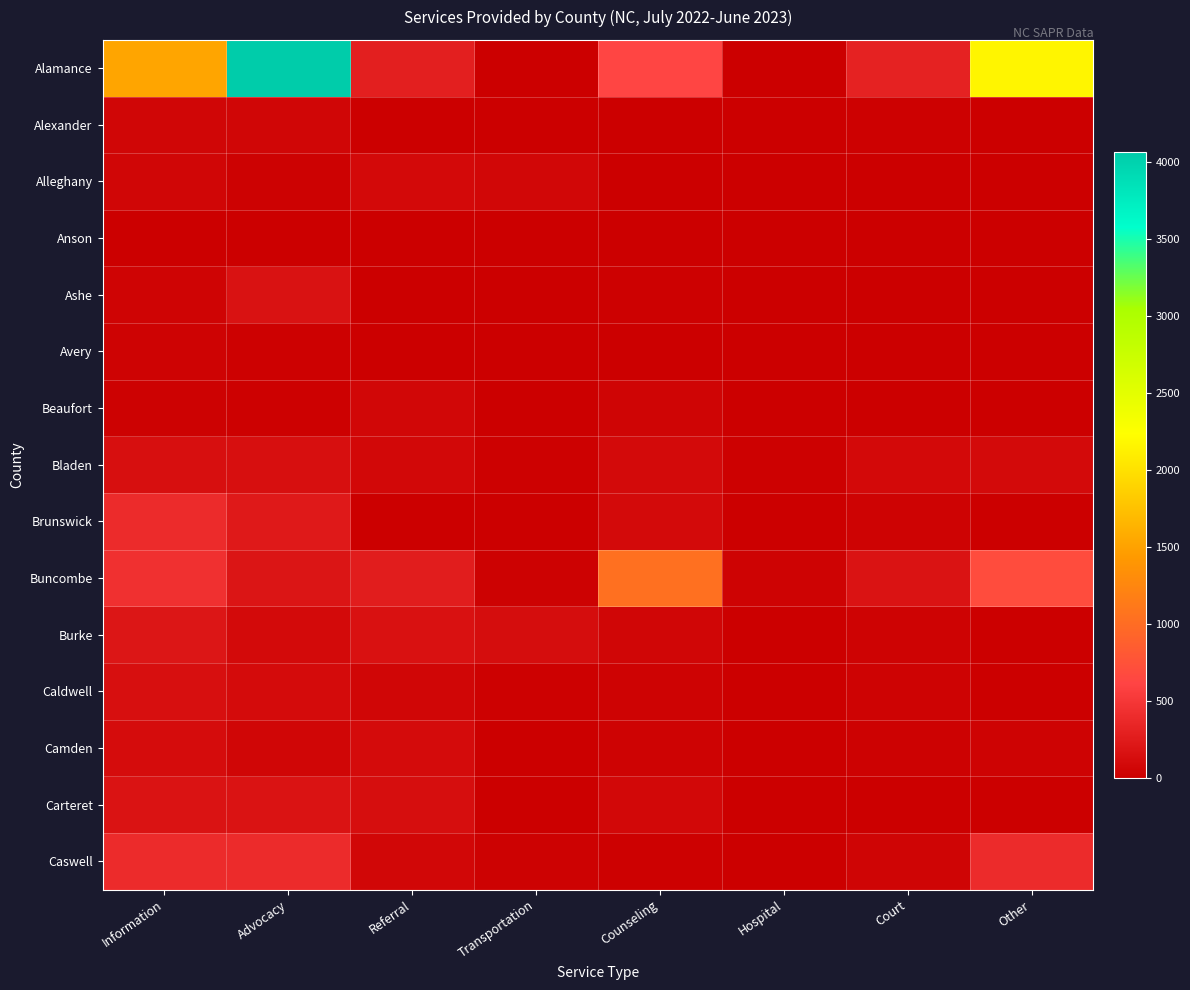

What is the difference between the highest and lowest values at Transportation?

123